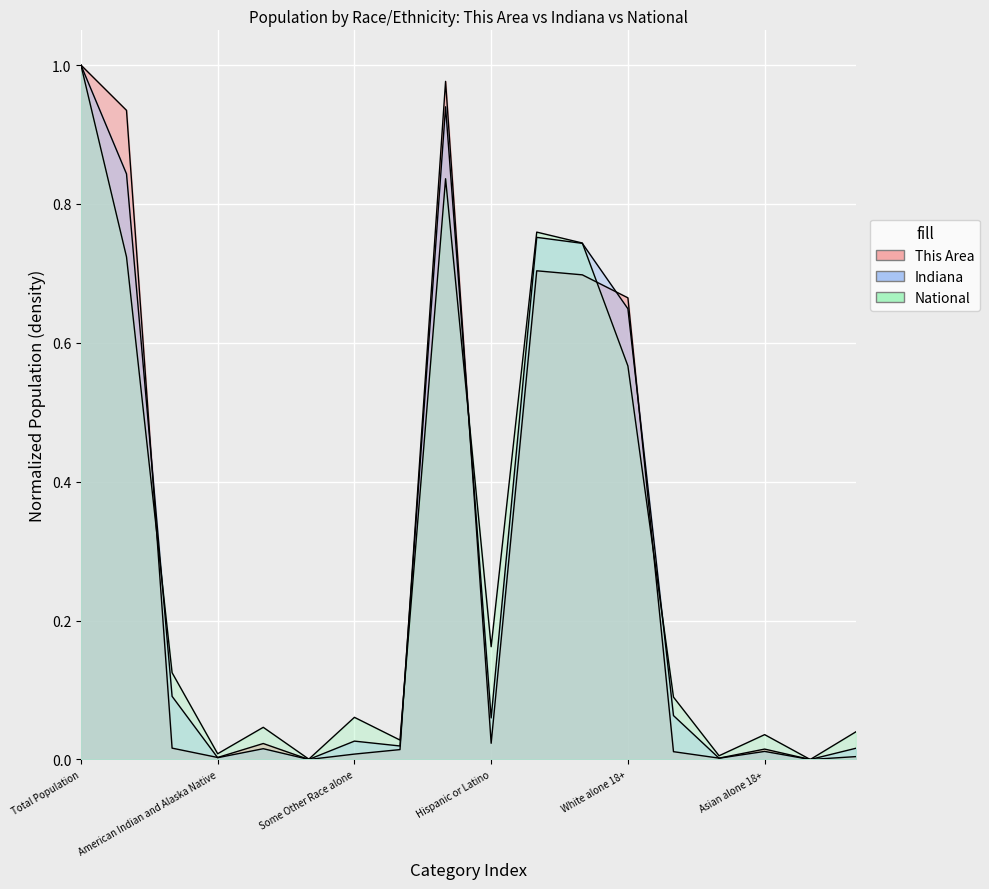

Rank the series by their maximum value, from lowest to highest.

This Area, Indiana, National